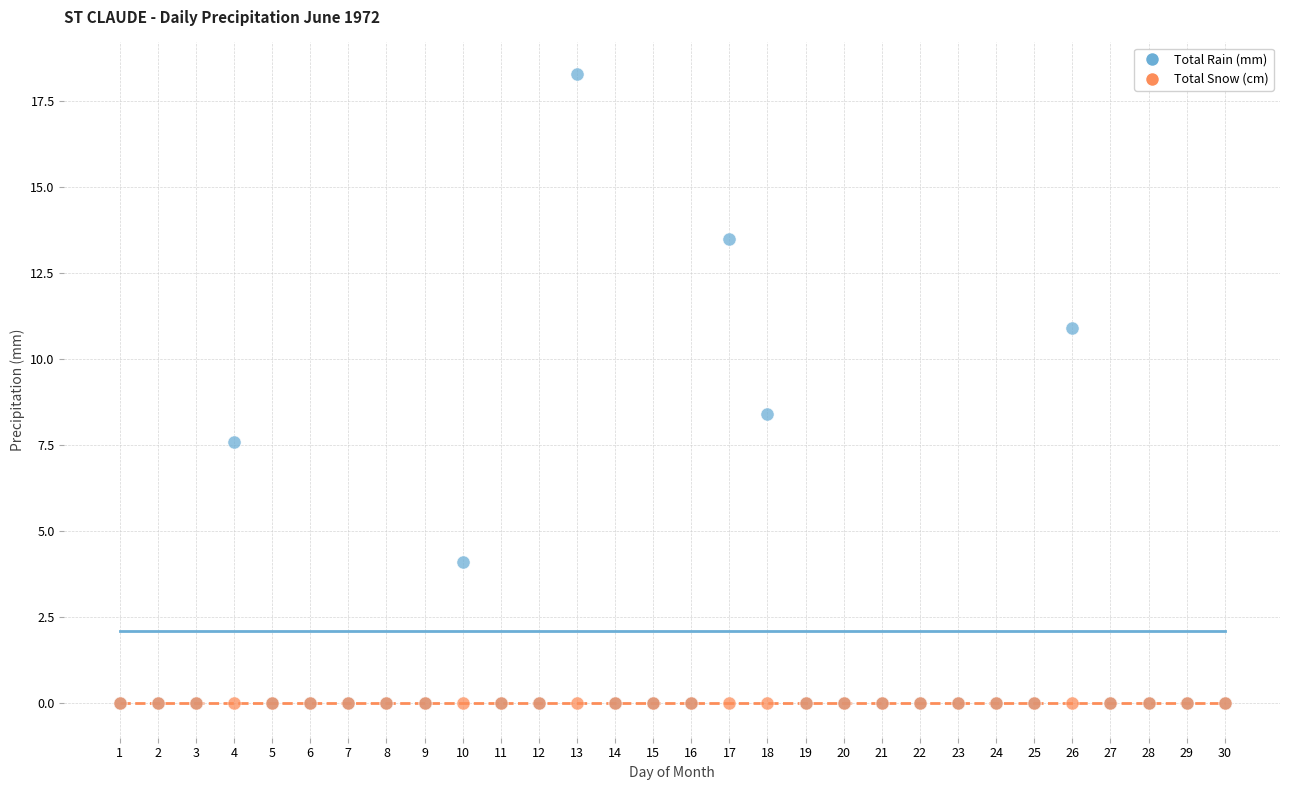

In the Total Rain (mm) series, what Y value is closest to 9?

8.4